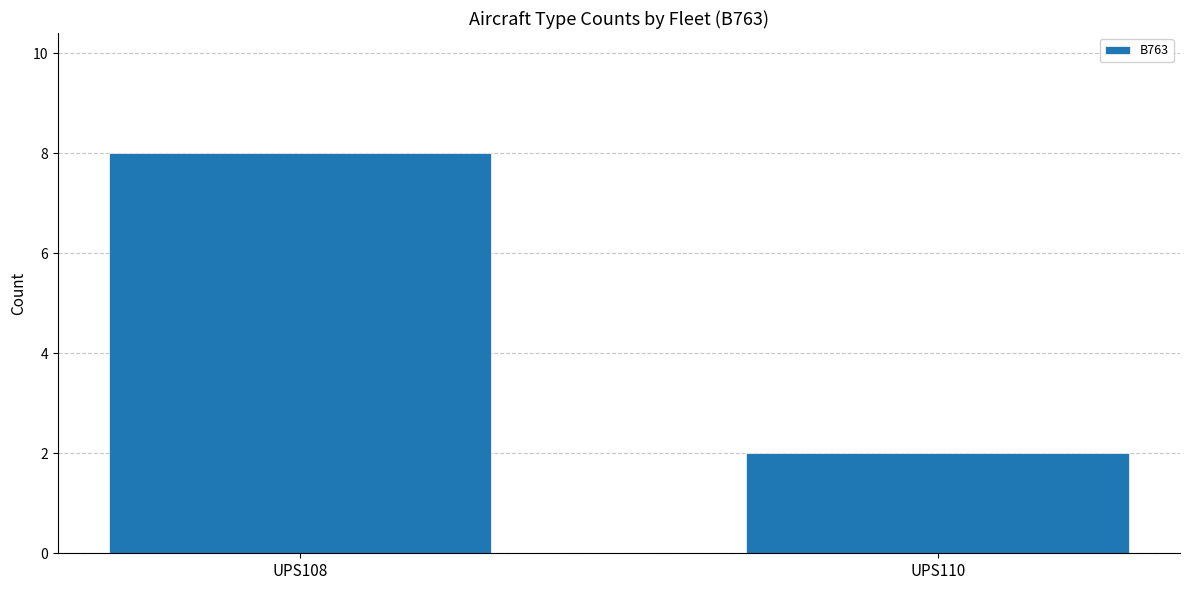

True or false: the data shows 8 at UPS108.

True